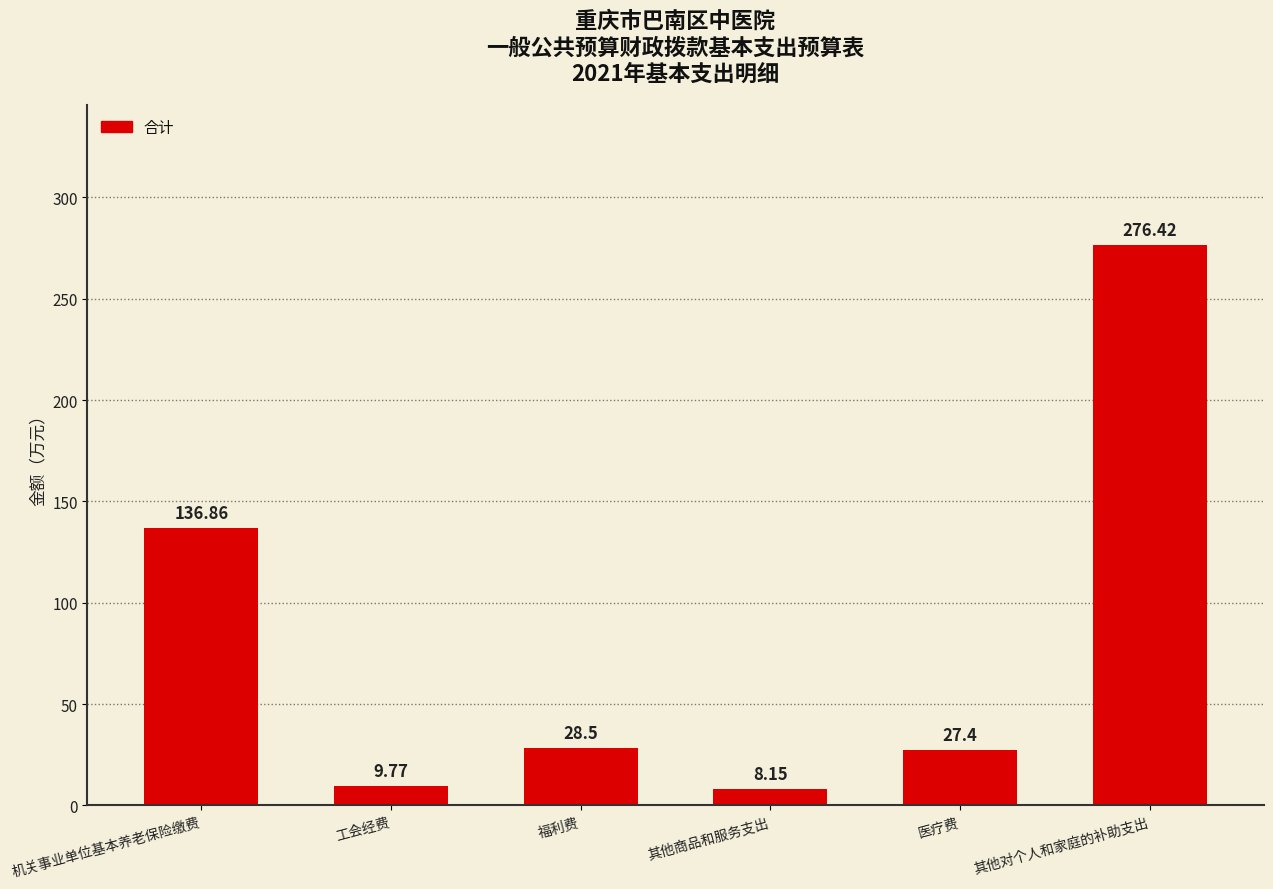

At which category does the chart reach its minimum across all series?

其他商品和服务支出